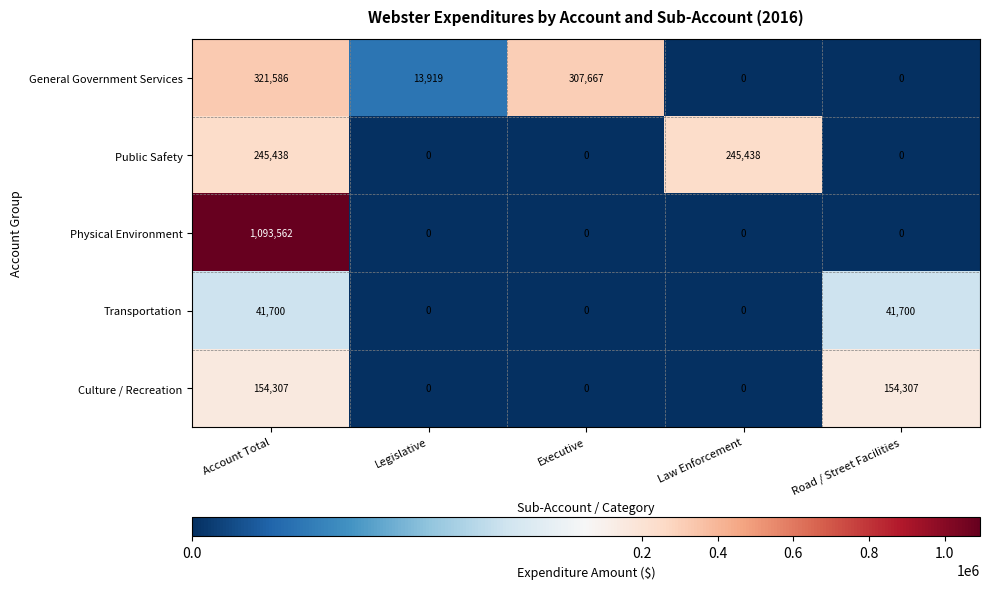

Reading left to right, what are all the values shown in this chart?

General Government Services: Account Total=321586	Legislative=13919	Executive=307667	Law Enforcement=0	Road / Street Facilities=0
Public Safety: Account Total=245438	Legislative=0	Executive=0	Law Enforcement=245438	Road / Street Facilities=0
Physical Environment: Account Total=1093562	Legislative=0	Executive=0	Law Enforcement=0	Road / Street Facilities=0
Transportation: Account Total=41700	Legislative=0	Executive=0	Law Enforcement=0	Road / Street Facilities=41700
Culture / Recreation: Account Total=154307	Legislative=0	Executive=0	Law Enforcement=0	Road / Street Facilities=154307